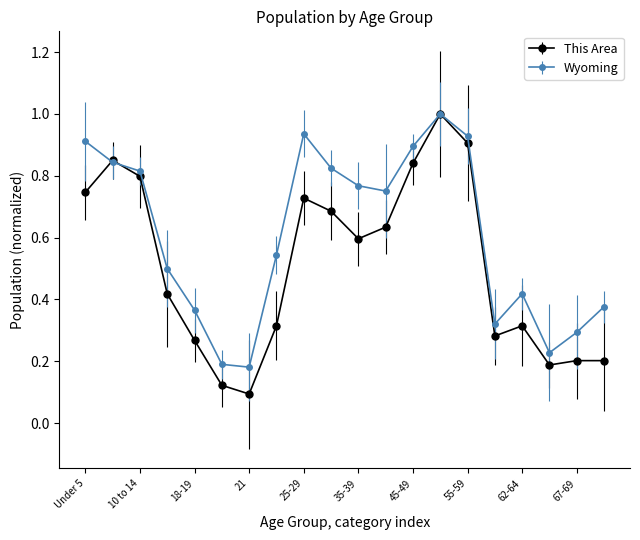

List the series in order of their overall mean, lowest first.

This Area, Wyoming